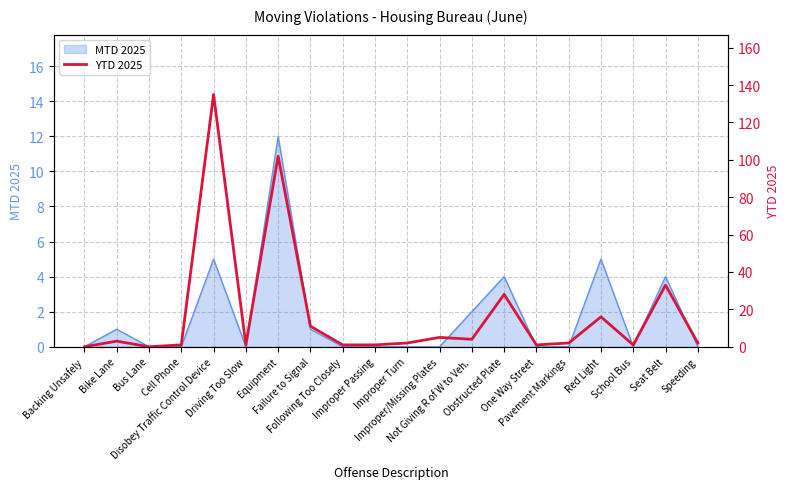

The chart shows a value of 4 at Not Giving R of W to Veh.. True or false?

True